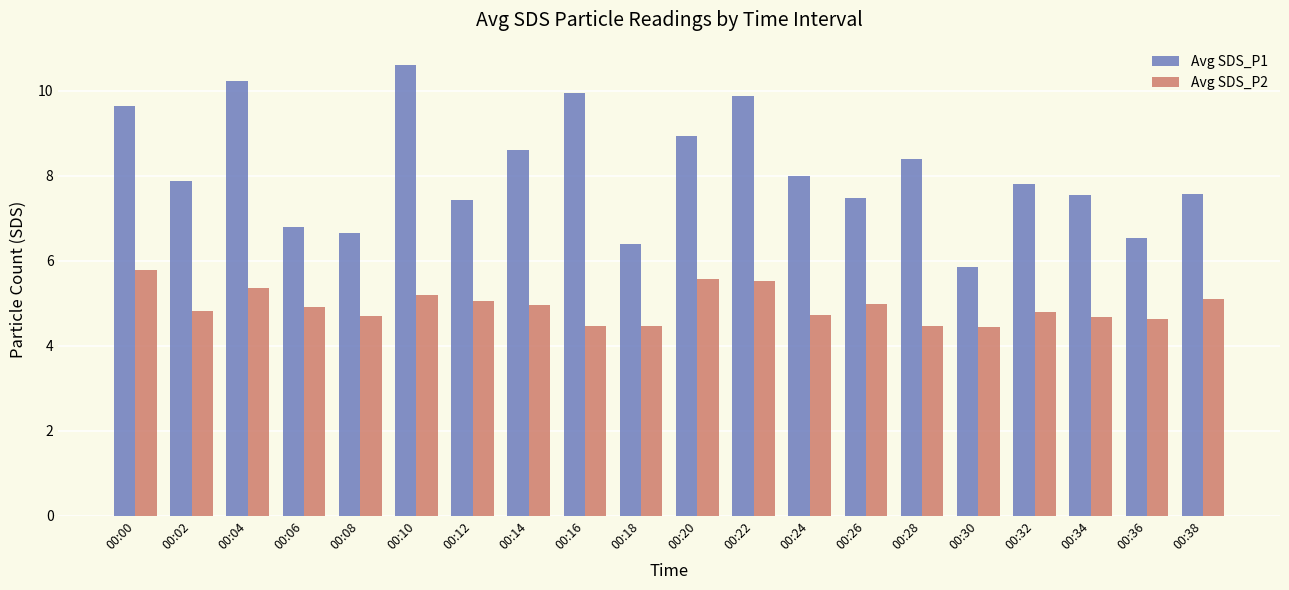

What is the sum of all Avg SDS_P1 values?

162.2